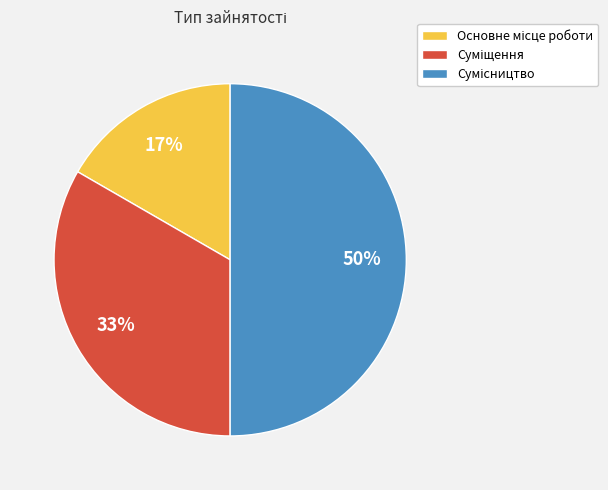

How many slices are in this pie chart?

3